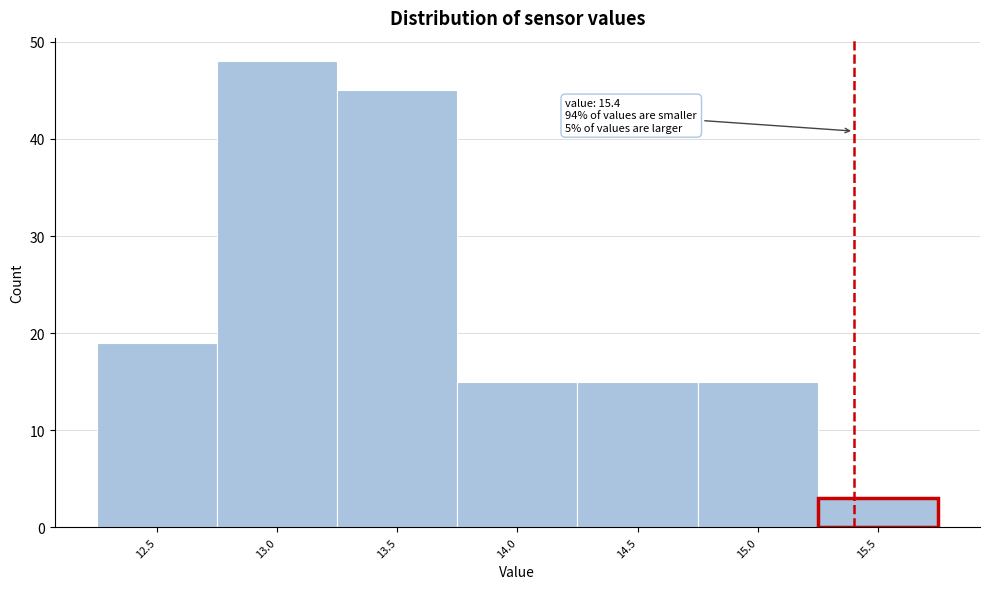

Over which range of the x-axis is the bar tallest?

12.75 to 13.25